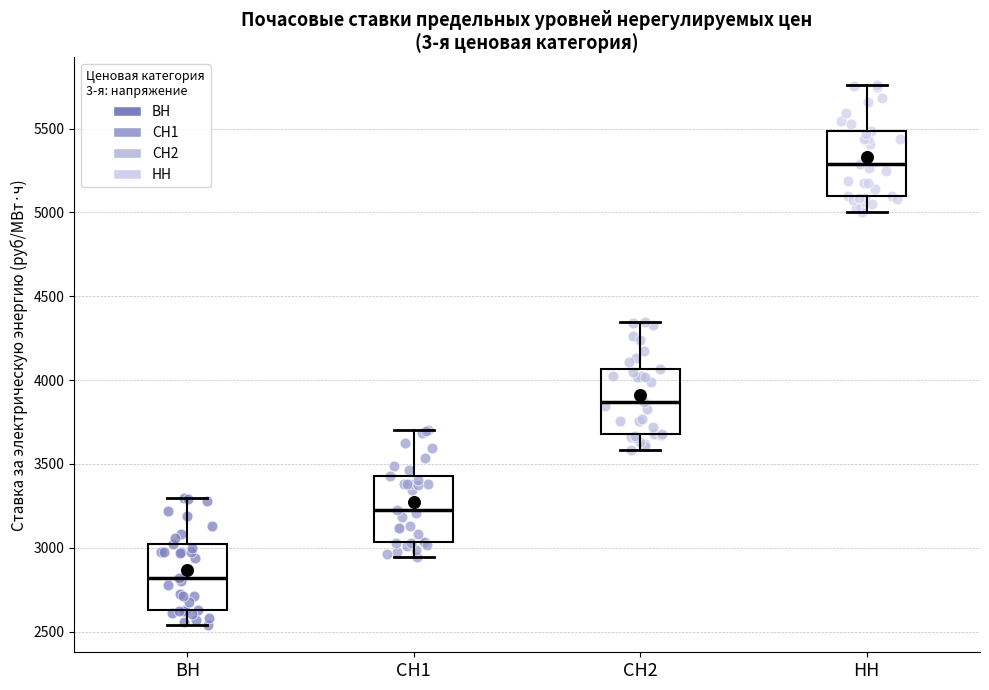

Reading left to right, read every box against the y-axis: the position of its median line, the range the box covers, and the ends of its whiskers. The values are not printed on the chart, so give them approximately, as read against the axis.

ВН: median 2800, box 2650 to 3000, whiskers 2550 to 3300
СН1: median 3250, box 3050 to 3450, whiskers 2950 to 3700
СН2: median 3850, box 3700 to 4050, whiskers 3600 to 4350
НН: median 5300, box 5100 to 5500, whiskers 5000 to 5750